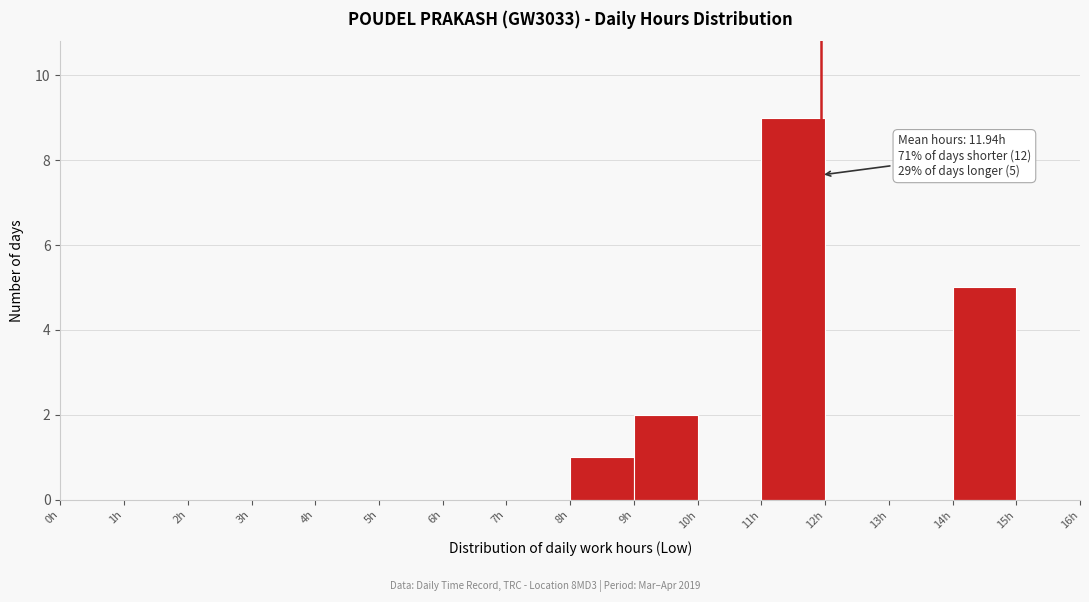

Which range on the x-axis has the tallest bar?

11 to 12